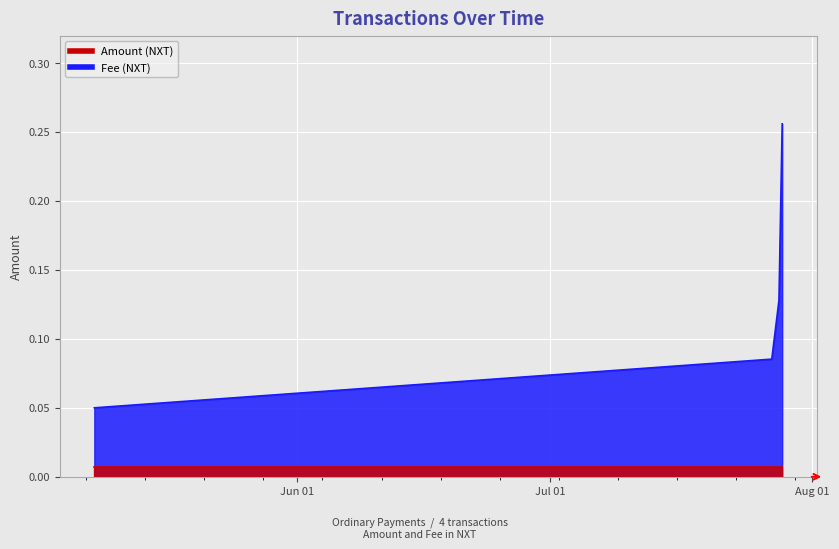

True or false: there are more than 1 points higher than both neighbors.

False